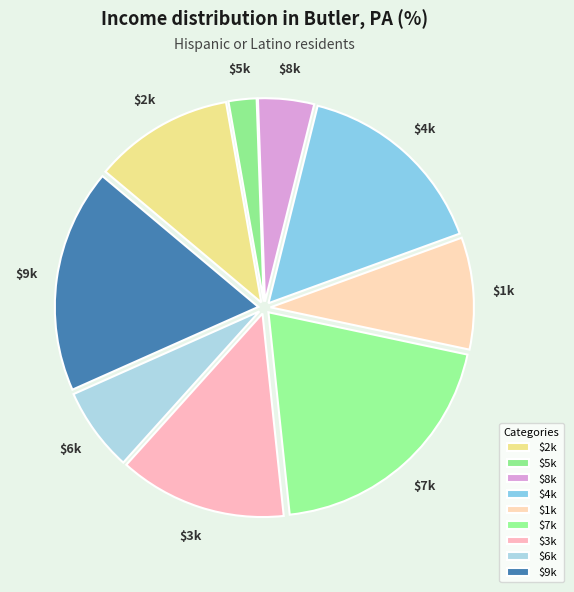

Does $2k account for over 50% of the chart?

No